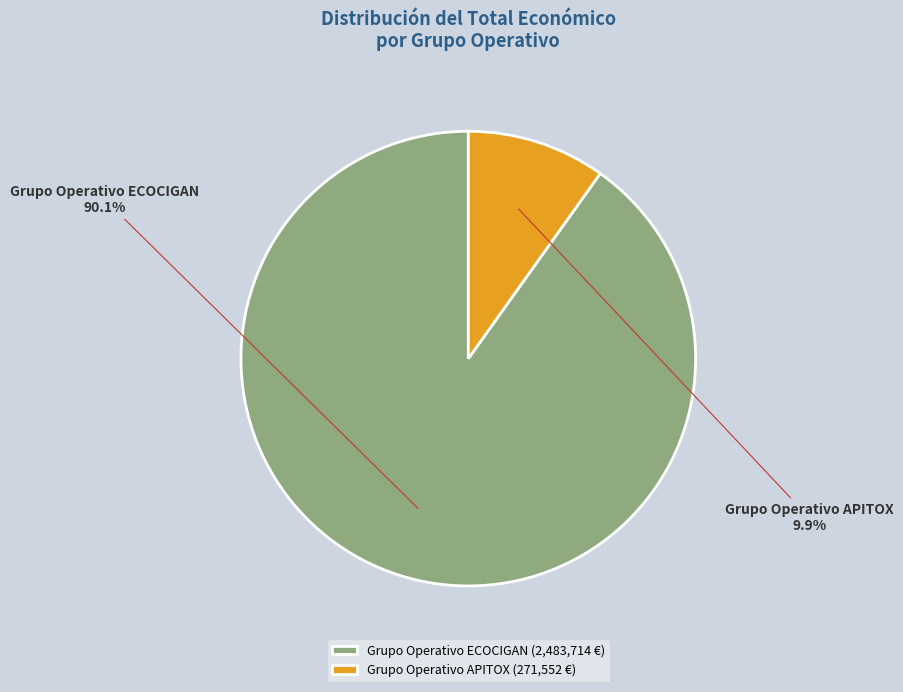

True or false: Grupo Operativo APITOX accounts for 10% of the total.

True